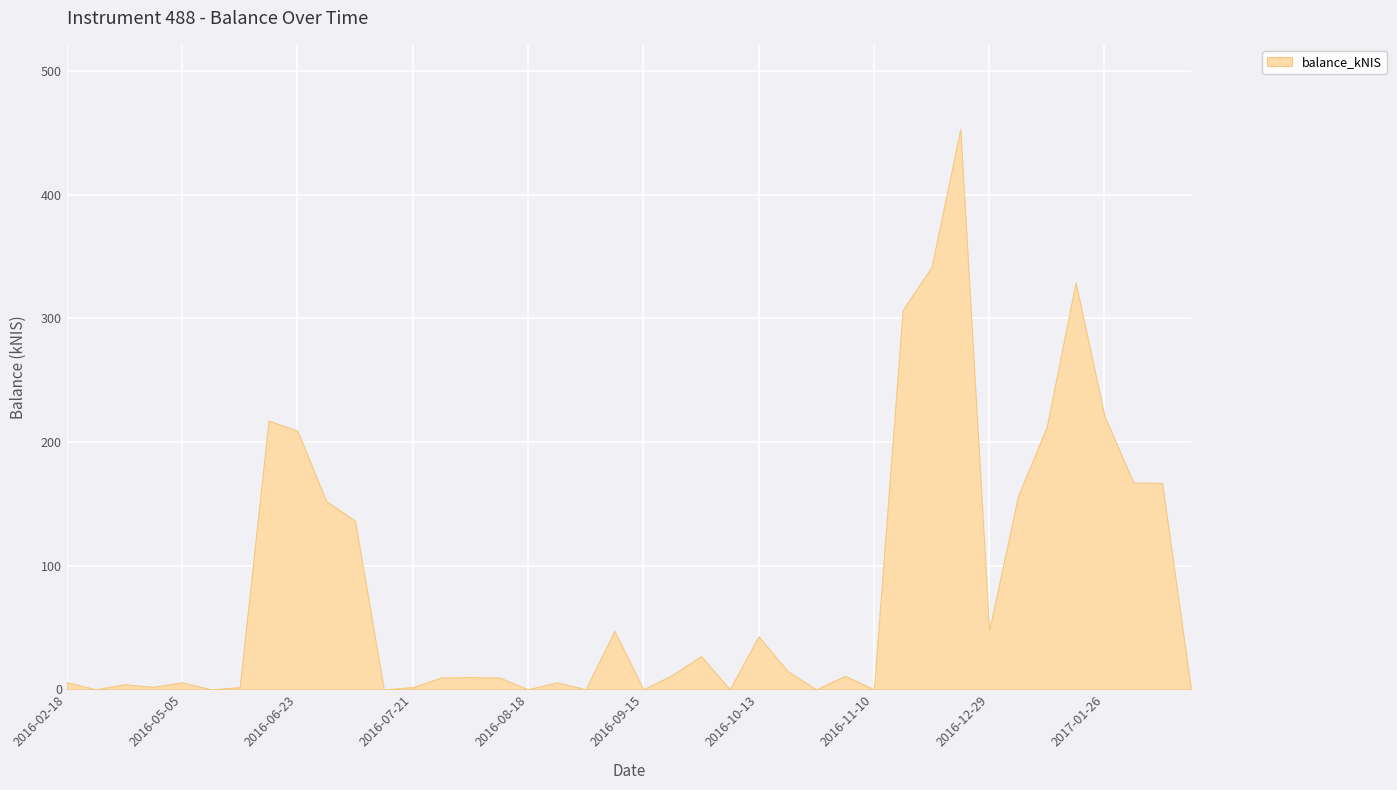

Reading right to left, extract all data points from this chart.

2017-02-16=0.0	2017-02-09=166.9	2017-02-02=167.2	2017-01-26=221.0	2017-01-19=329.0	2017-01-12=212.5	2017-01-05=156.3	2016-12-29=47.3	2016-12-22=453.2	2016-12-15=341.5	2016-12-08=306.8	2016-11-10=0.0	2016-11-03=10.8	2016-10-27=0.0	2016-10-20=14.8	2016-10-13=42.8	2016-10-06=0.0	2016-09-29=26.8	2016-09-22=11.5	2016-09-15=0.0	2016-09-08=47.3	2016-09-01=0.0	2016-08-25=5.6	2016-08-18=0.0	2016-08-11=9.6	2016-08-04=9.8	2016-07-28=9.6	2016-07-21=1.8	2016-07-14=0.0	2016-07-07=136.3	2016-06-30=152.2	2016-06-23=209.2	2016-06-16=217.3	2016-06-09=1.7	2016-05-10=0.0	2016-05-05=5.6	2016-04-27=2.0	2016-04-21=4.0	2016-02-25=0.0	2016-02-18=5.8